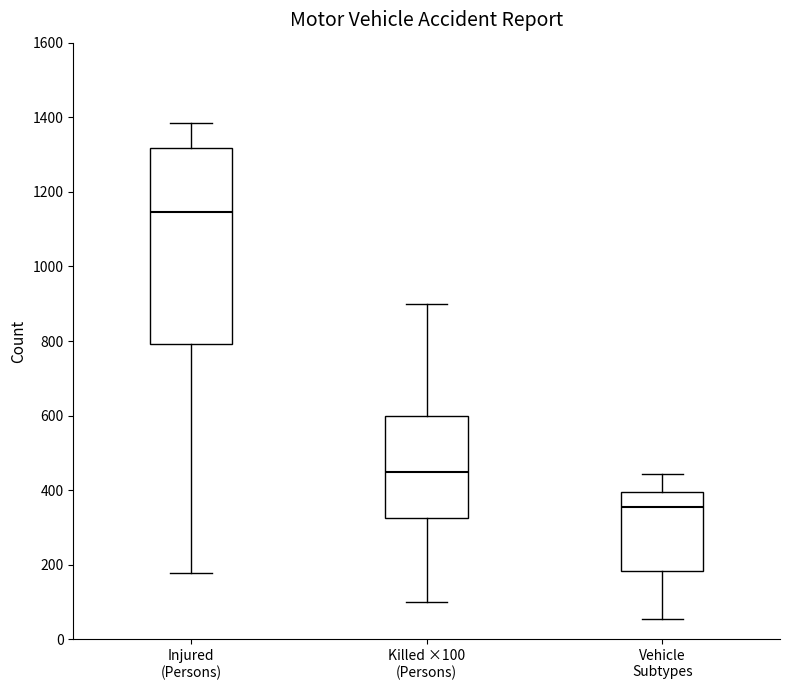

Where does the median line of the box for Injured (Persons) sit on the y-axis? The values are not printed on the chart, so give them approximately, as read against the axis.

1140